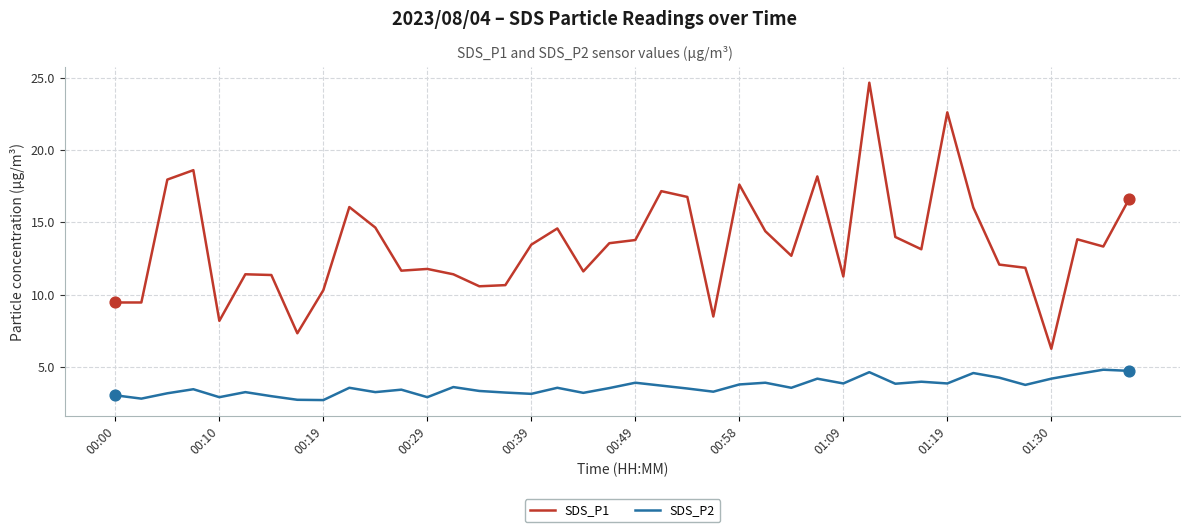

Which series has the widest spread of values?

SDS_P1